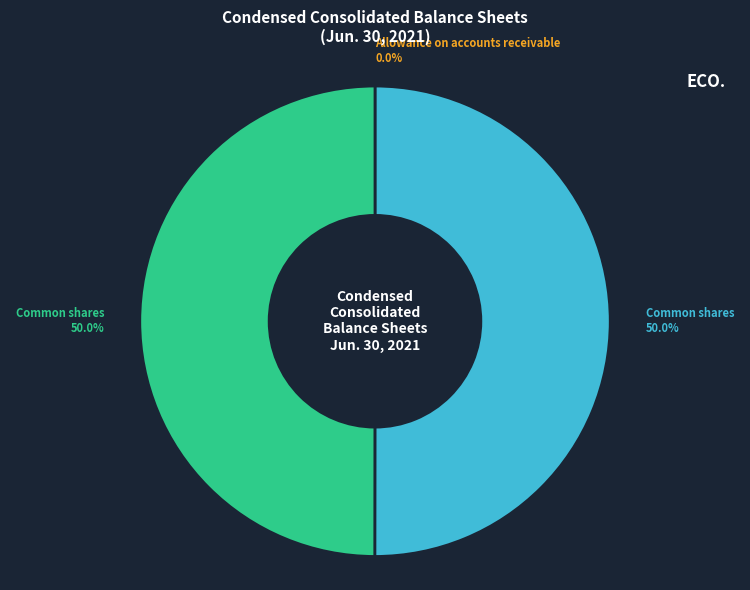

Count the number of slices in the pie.

3